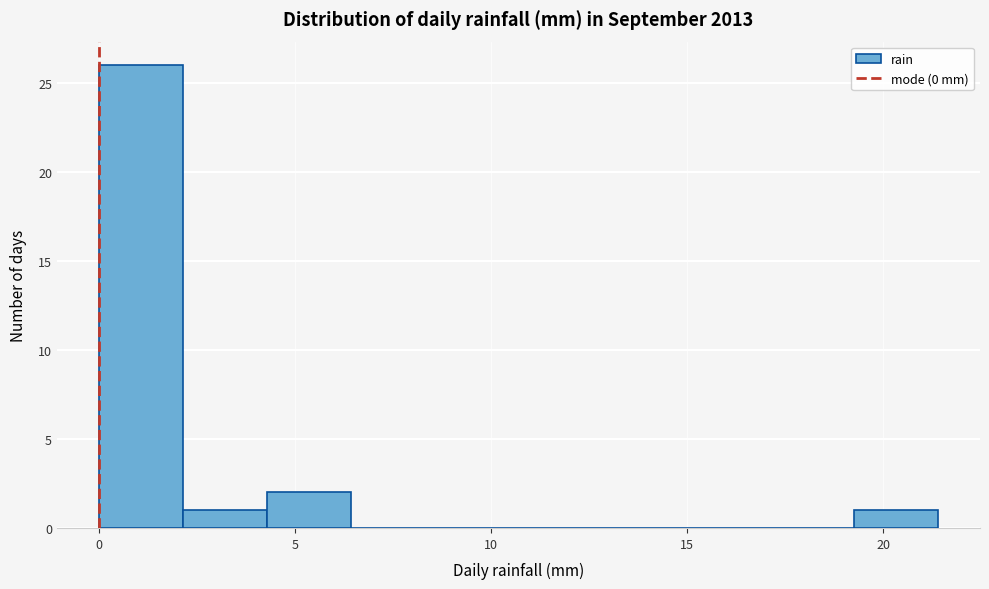

How tall is the bar that spans 0.0 to 2.0 on the x-axis? Neither the bar edges nor the heights are printed on the chart, so give them approximately, as read against the axes.

26